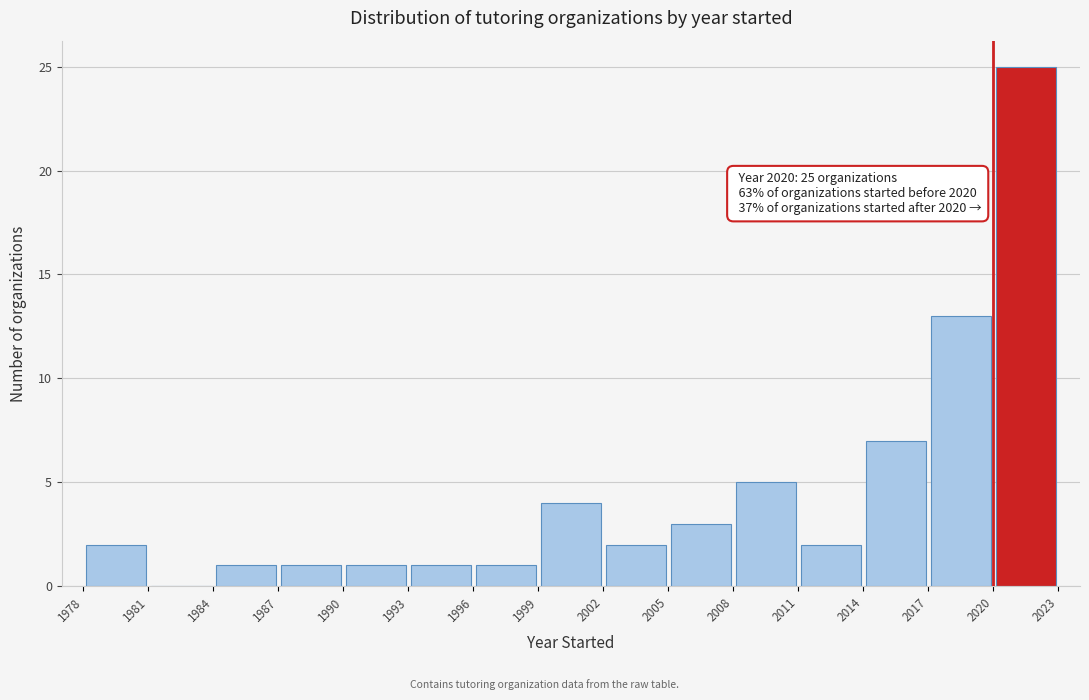

Over which range of the x-axis is the bar tallest?

2020 to 2023